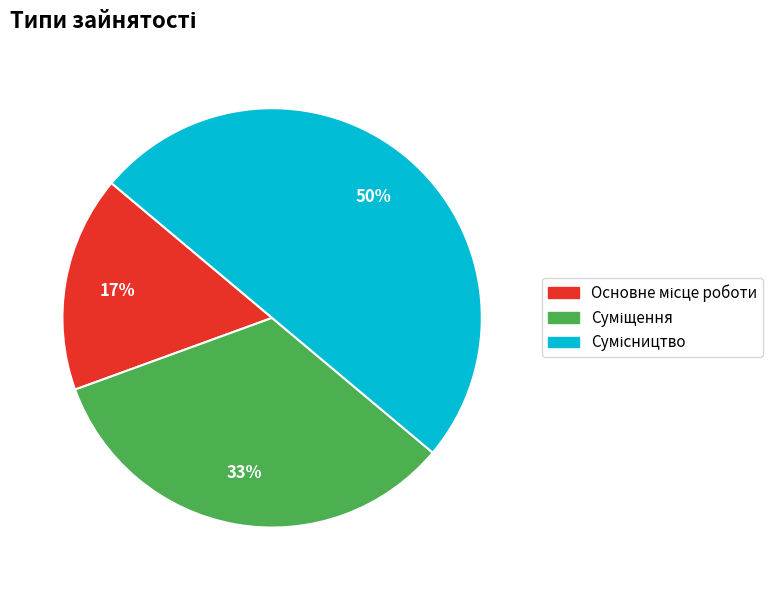

To the nearest percent, what is the average slice percentage?

33%